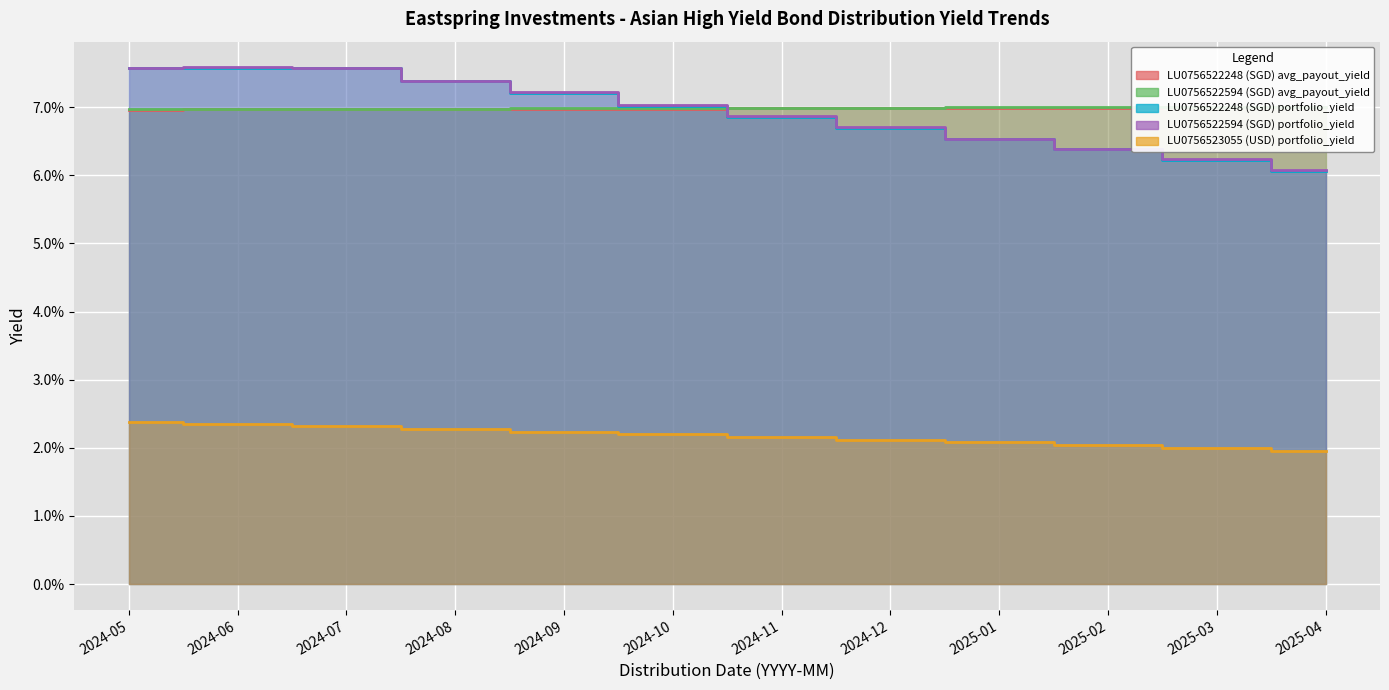

What is the total value across all series at 2025-03?

0.3